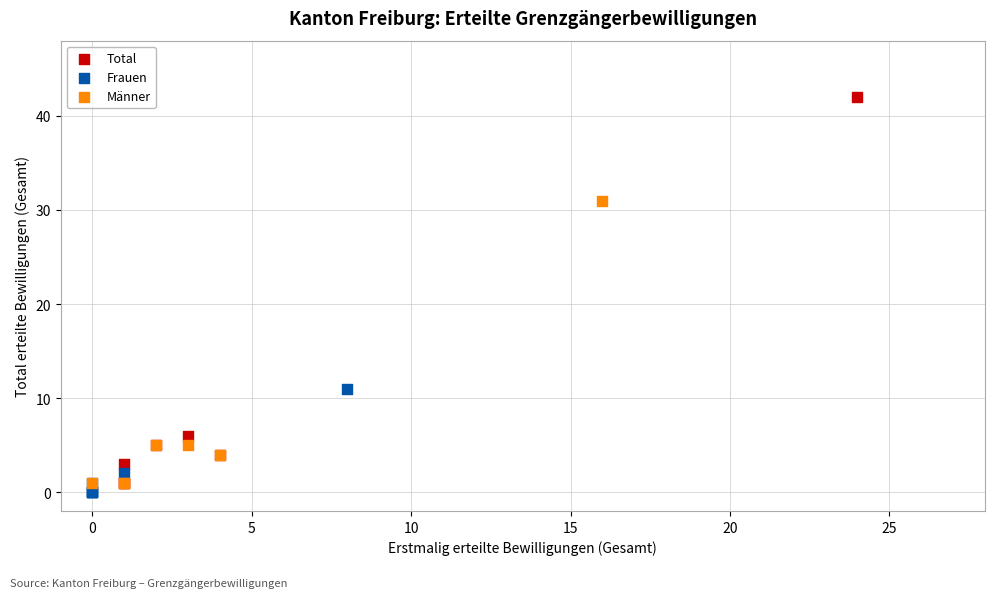

Which series has the largest Y range (max minus min)?

Total